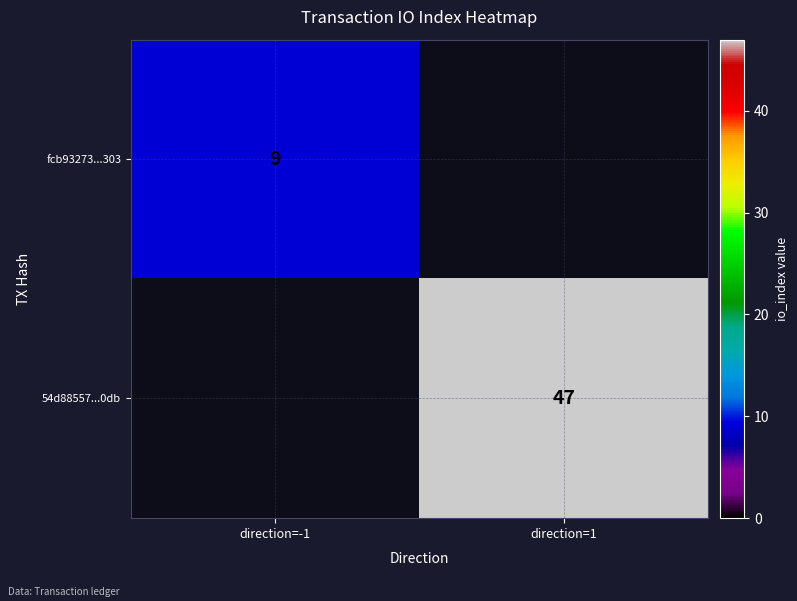

Is the value of fcb93273...303 at direction=-1 greater than the value of 54d88557...0db at direction=1?

No